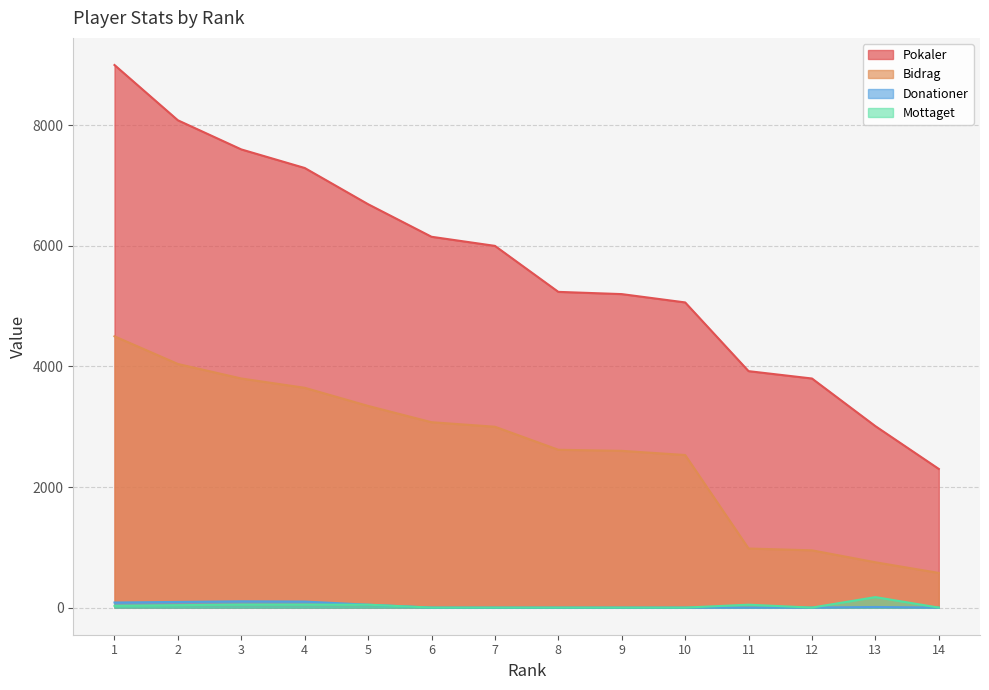

Which has a higher value, 7 or 5?

5